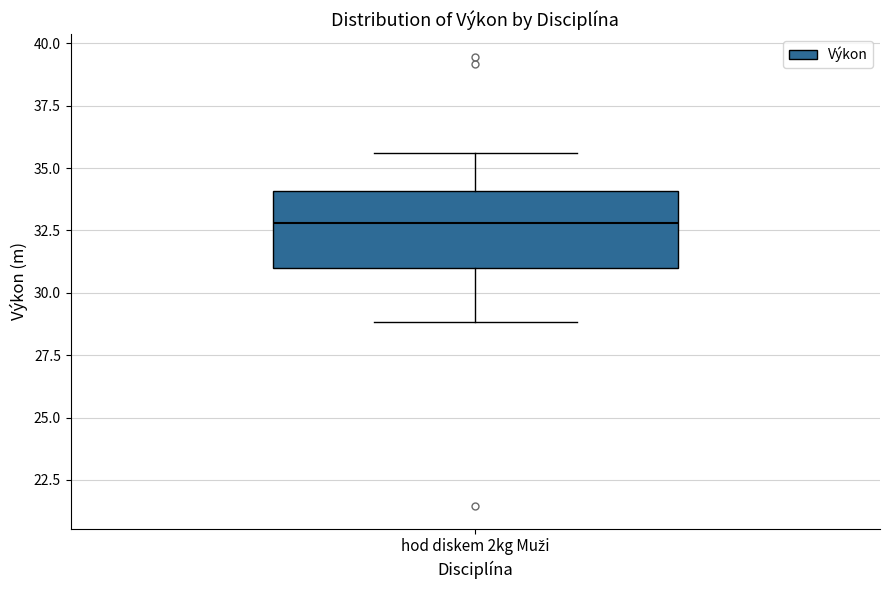

Where does the upper whisker of the box for hod diskem 2kg Muži end on the y-axis? The values are not printed on the chart, so give them approximately, as read against the axis.

35.5